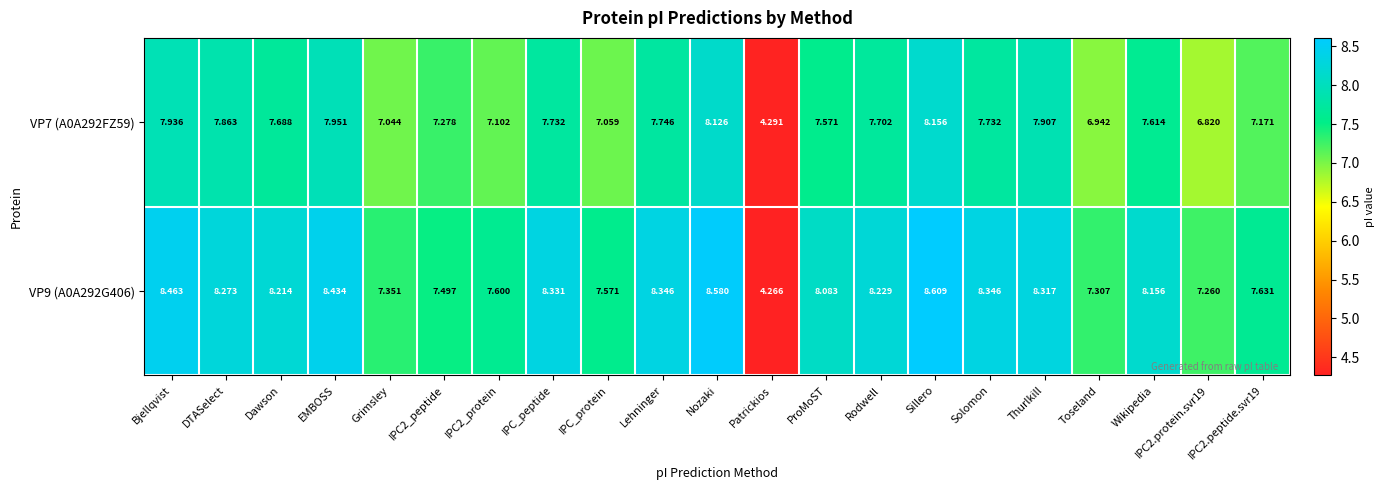

Is the value of VP7 (A0A292FZ59) at Grimsley greater than the value of VP9 (A0A292G406) at DTASelect?

No